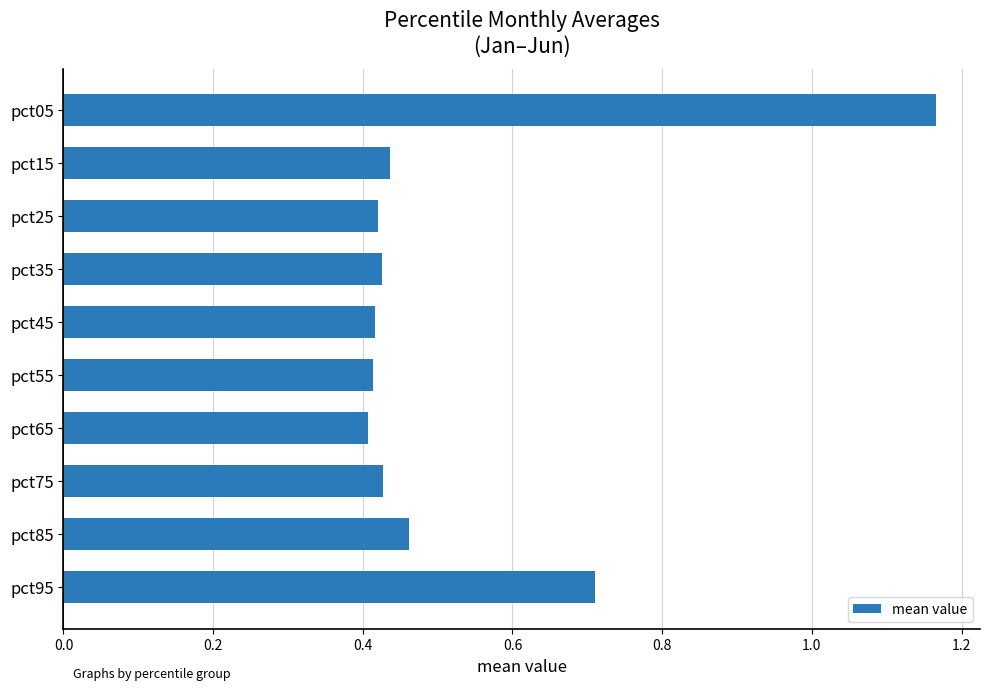

How many values are between 0 and 1?

9